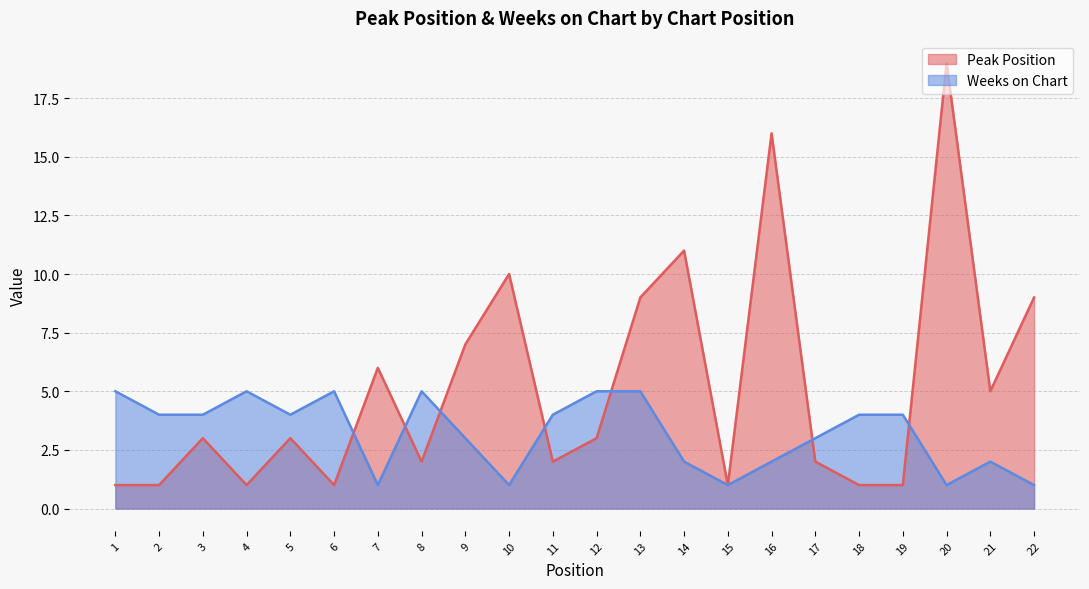

The value of Weeks on Chart at 11 is 7. True or false?

False